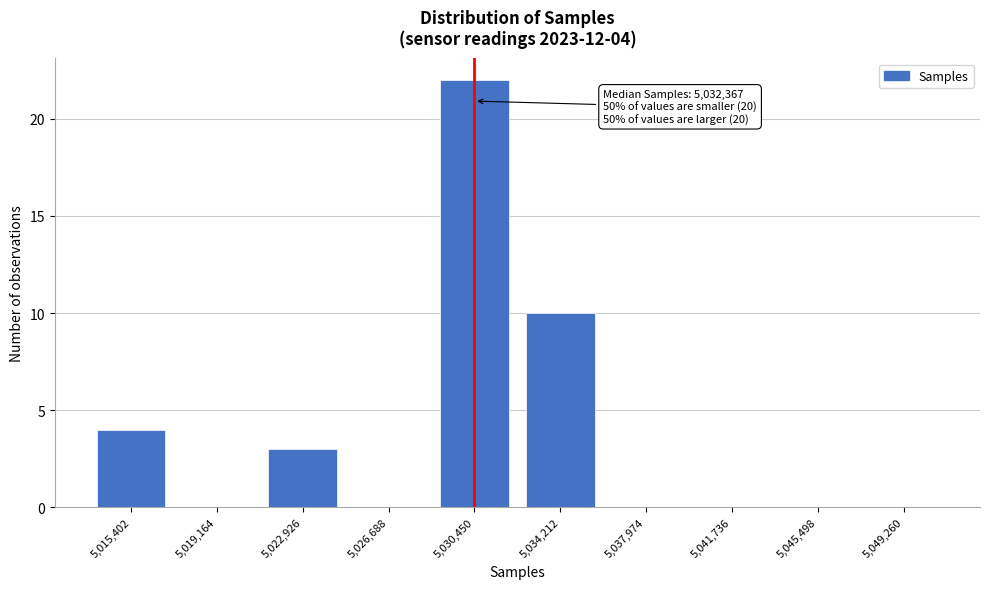

Reading right to left, what are all the values shown in this chart?

5,049,260=0	5,045,498=0	5,041,736=0	5,037,974=0	5,034,212=10	5,030,450=22	5,026,688=0	5,022,926=3	5,019,164=0	5,015,402=4